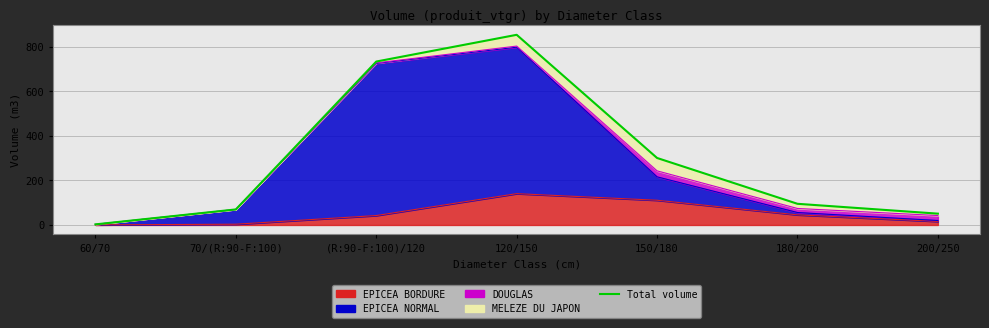

What is the difference between the second highest and minimum values?

731.8